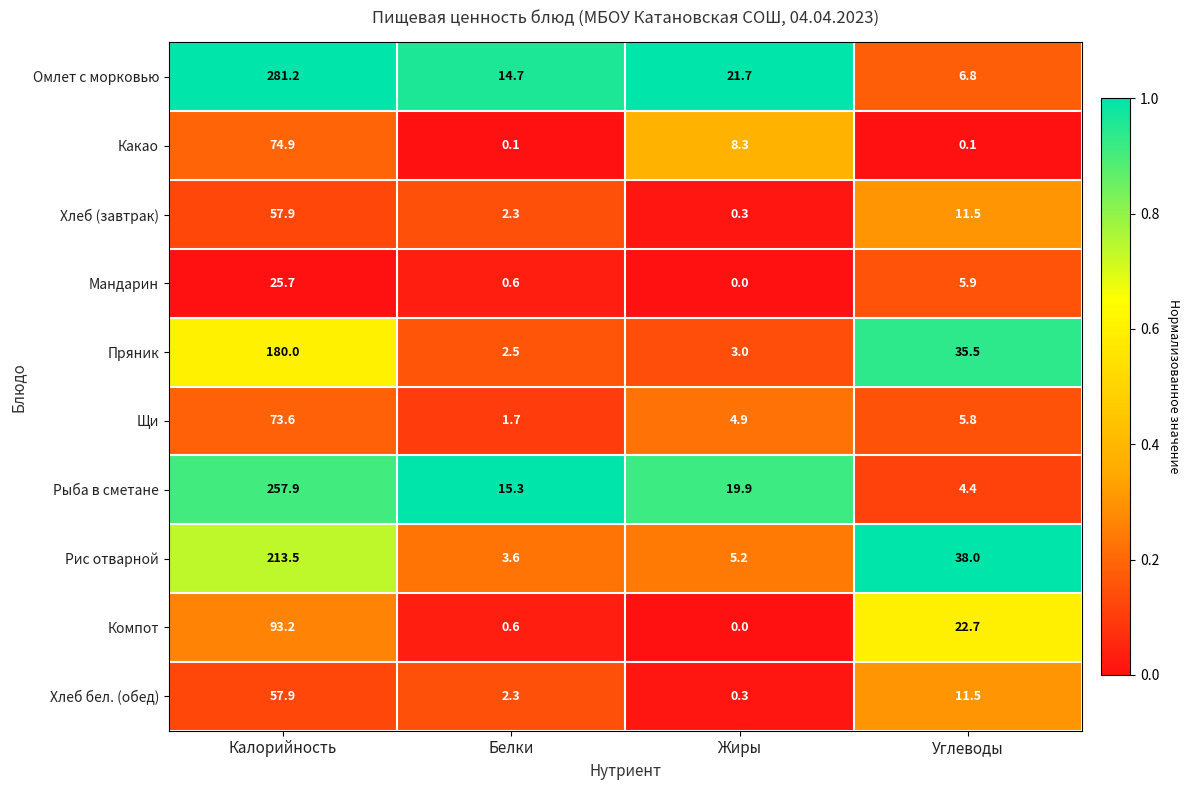

True or false: Хлеб (завтрак) has a value of 16.8 at Углеводы.

False